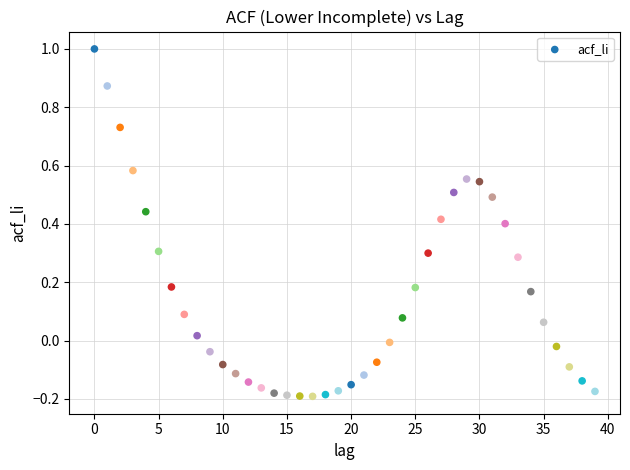

What is the range of Y values (max minus min)?

1.2